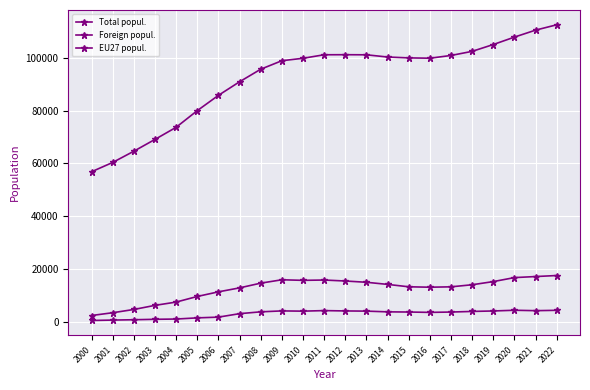

The value of Total popul. at 2012 is 174393. True or false?

False